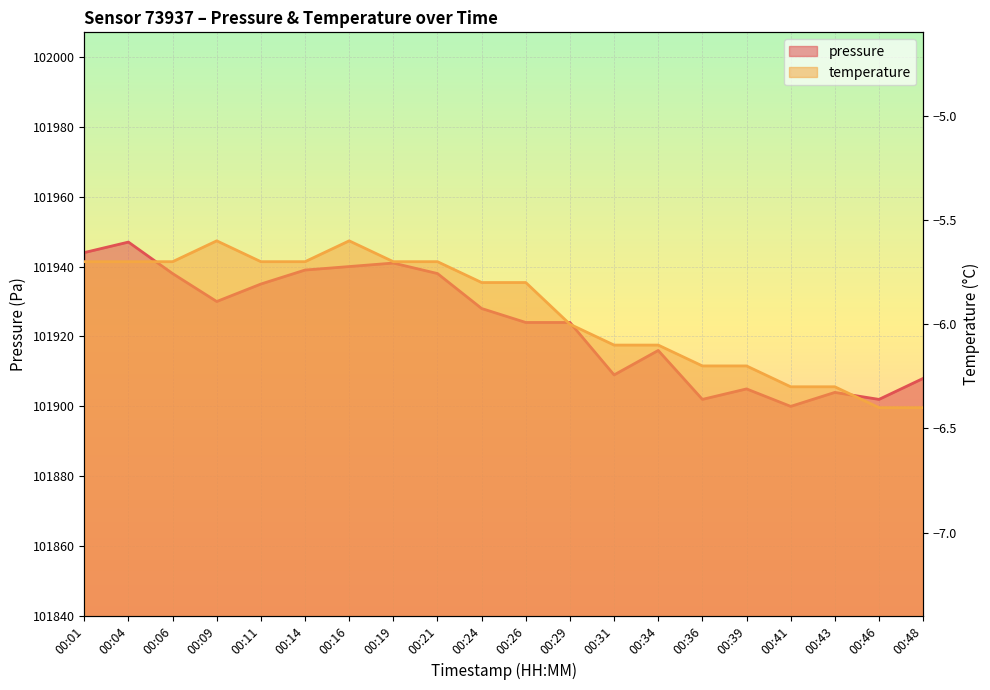

Rank the series by their average value, from highest to lowest.

pressure, temperature